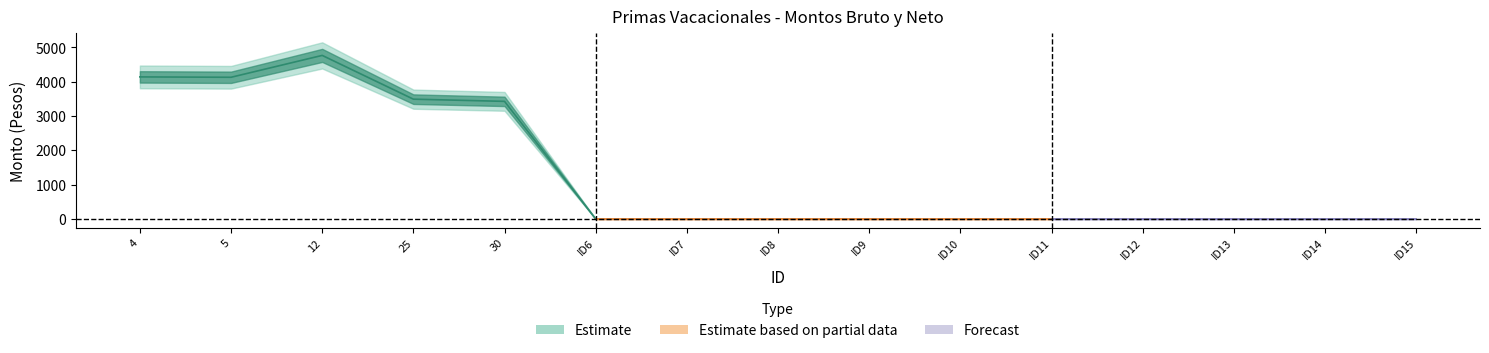

The value of Monto bruto de las primas at 0 is -2957.7. True or false?

False